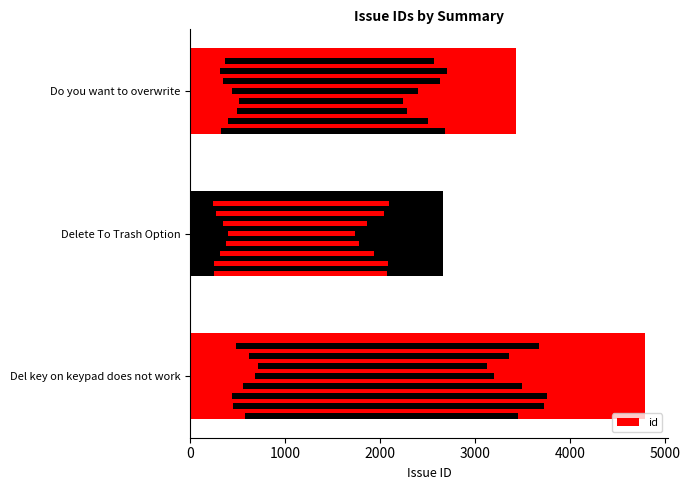

The value at Delete To Trash Option is 2658. True or false?

True